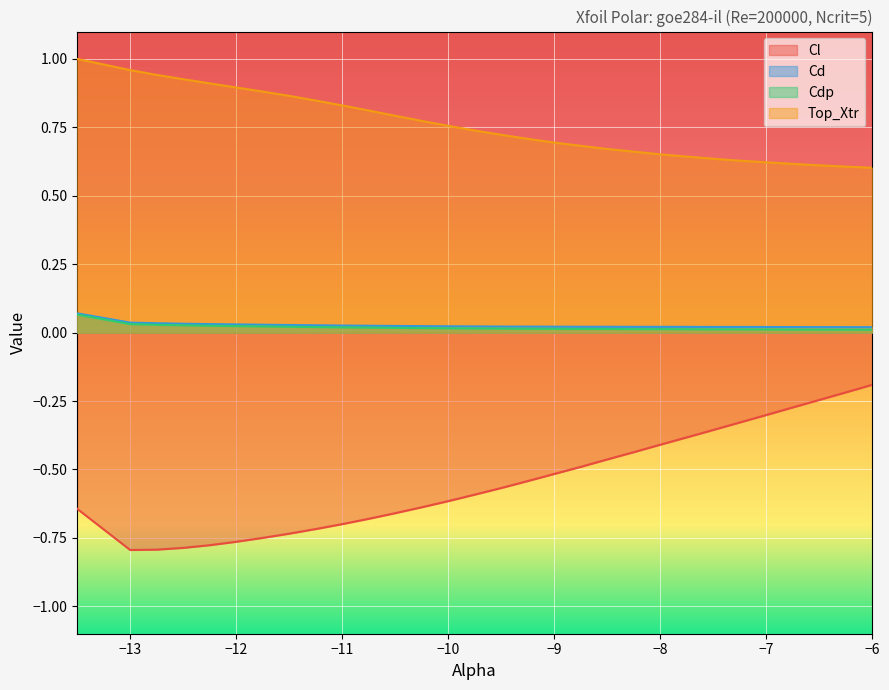

What are all the series names shown in the legend?

Cl, Cd, Cdp, Top_Xtr